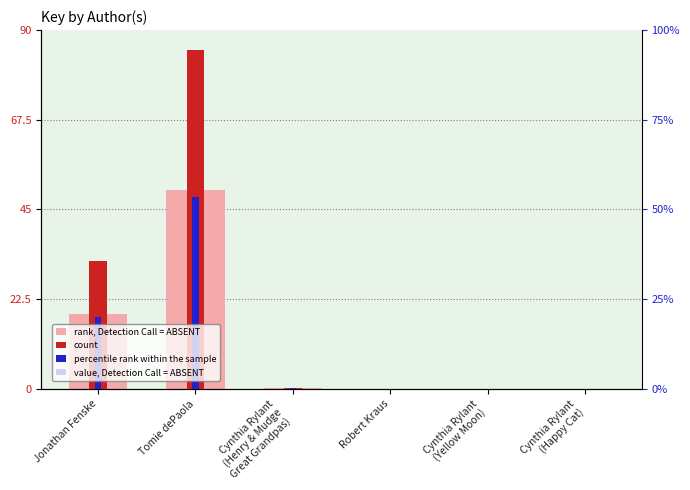

Which series has the largest total across all categories?

count